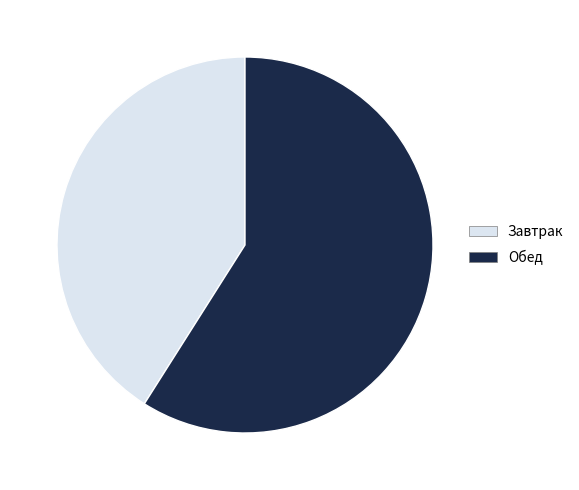

Is the sum of Обед and Завтрак greater than half?

Yes